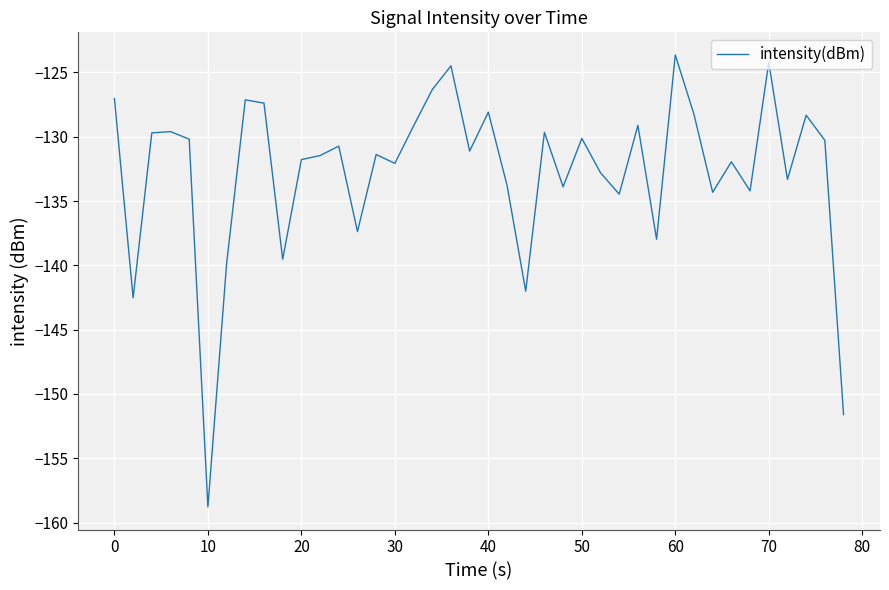

What is the difference between the maximum and minimum values?

35.1